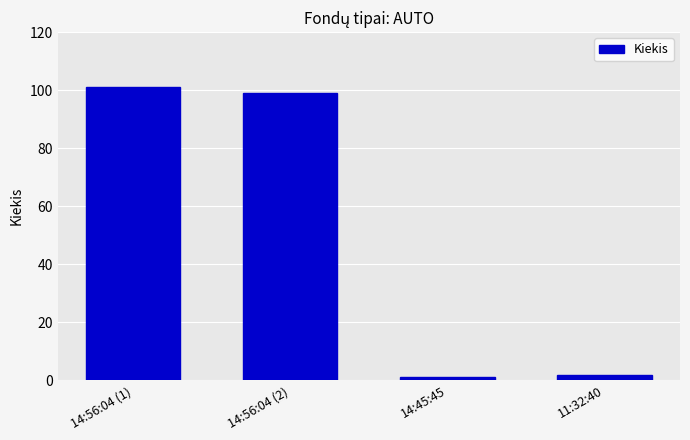

At which category does the chart reach its minimum across all series?

14:45:45